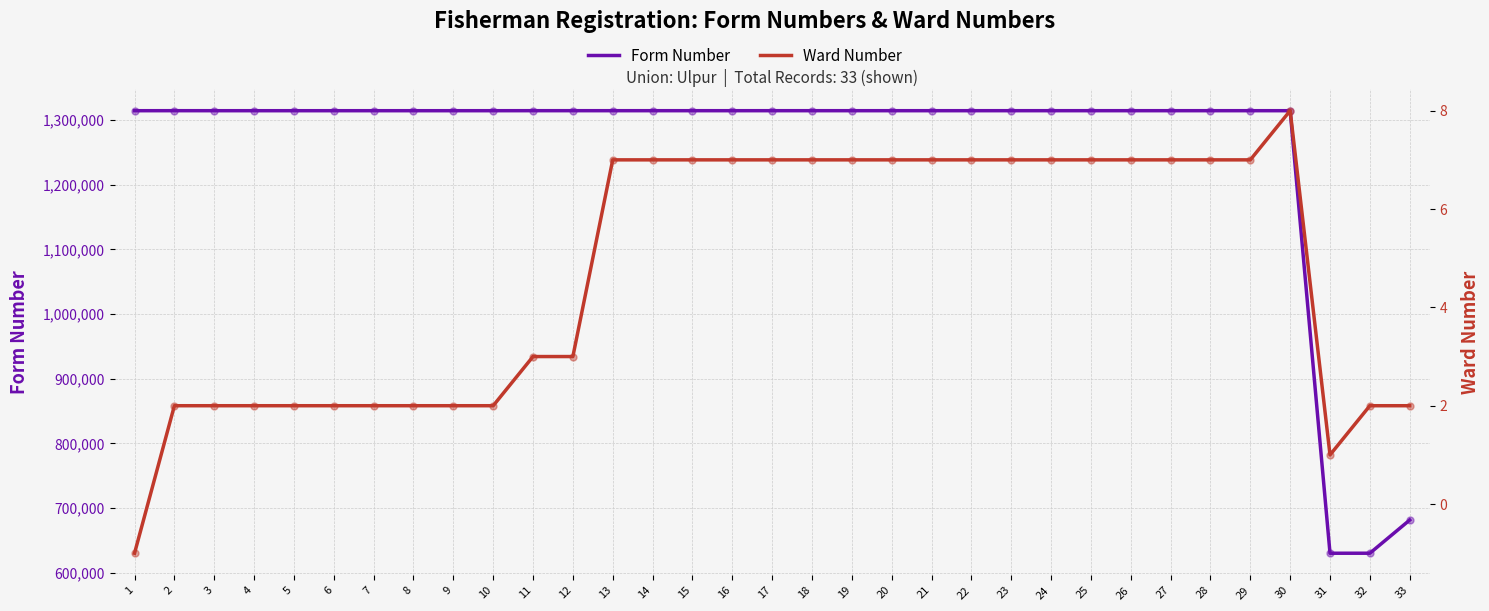

Which series contains the lowest Y value?

Ward Number